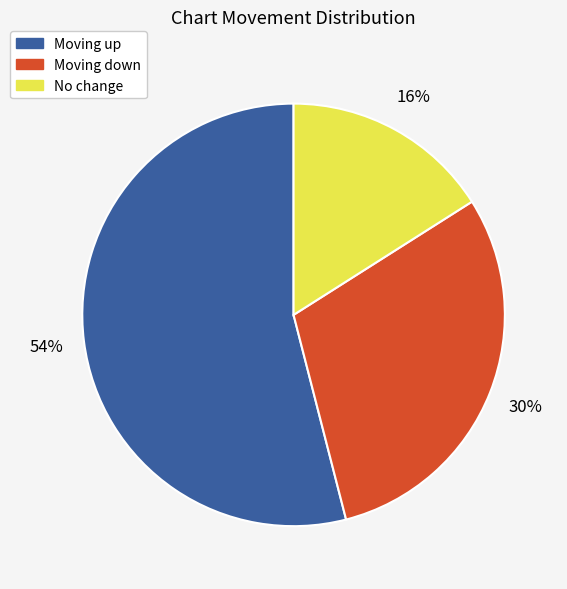

Combined, do No change and Moving up account for over 50%?

Yes